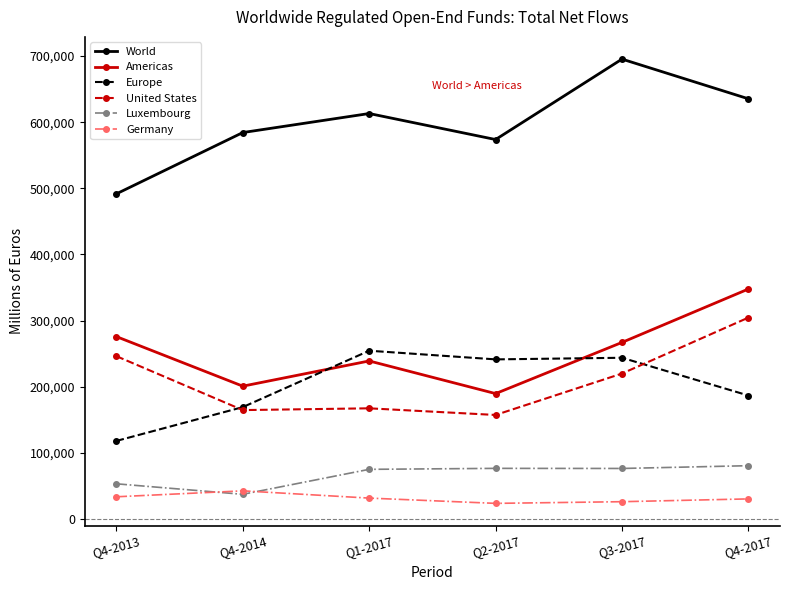

In Europe, how many points are higher than both neighbors (excluding endpoints)?

2